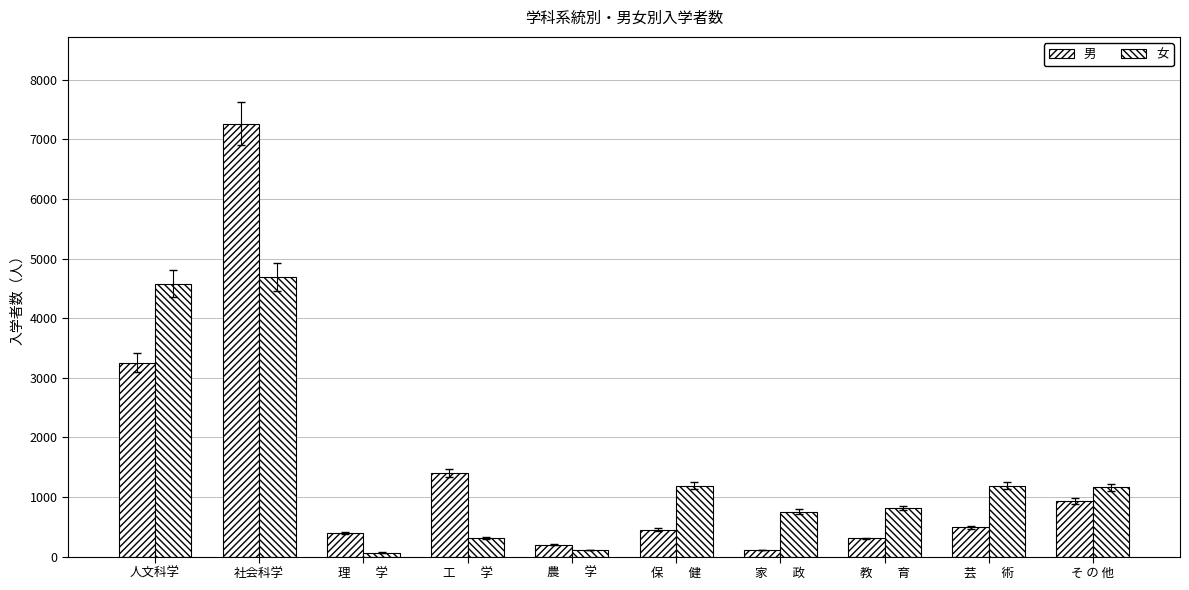

The 女 series shows 109 at 理　　学. True or false?

False